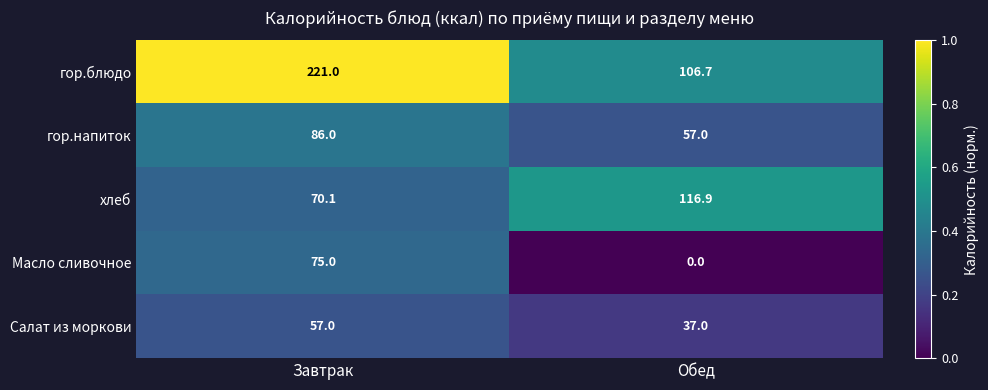

Count the number of categories in the chart.

2